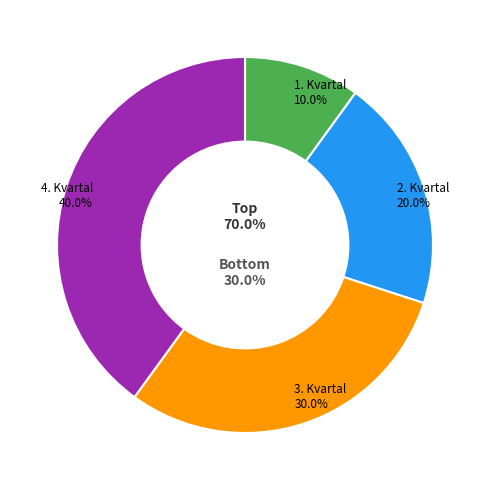

To the nearest percent, what portion does 3. Kvartal represent?

30%